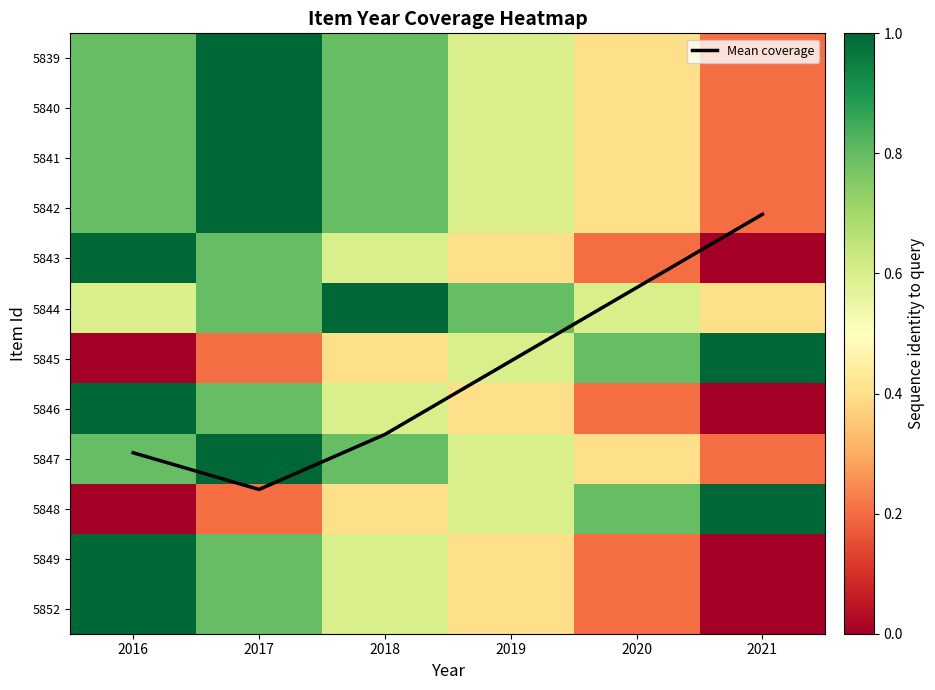

At which label does Mean coverage reach its peak?

2017